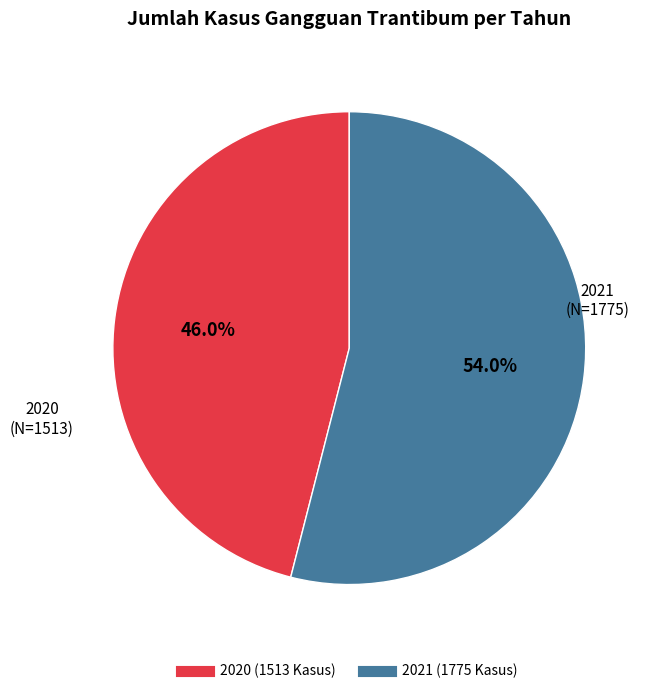

What percentage is the 2021 slice, to the nearest percent?

54%